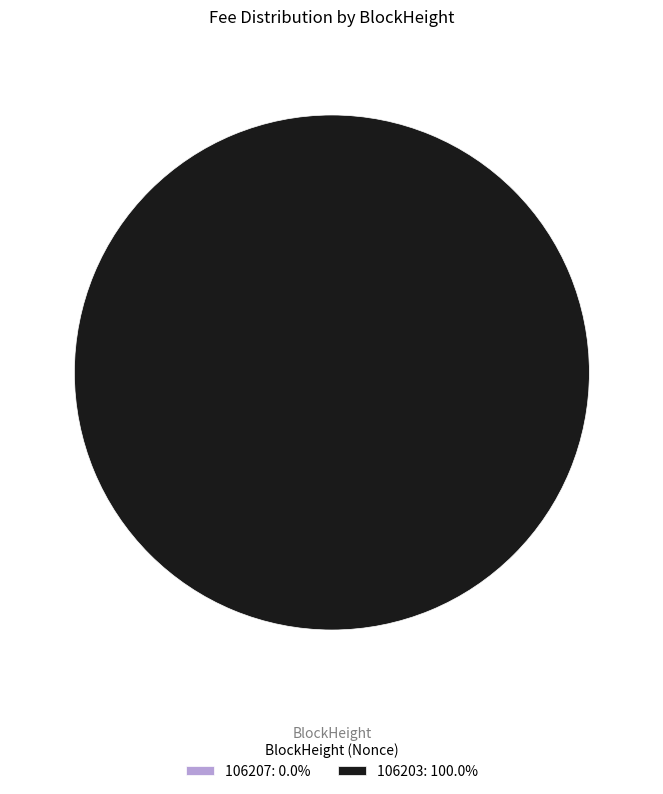

Is there a majority slice in this chart?

Yes